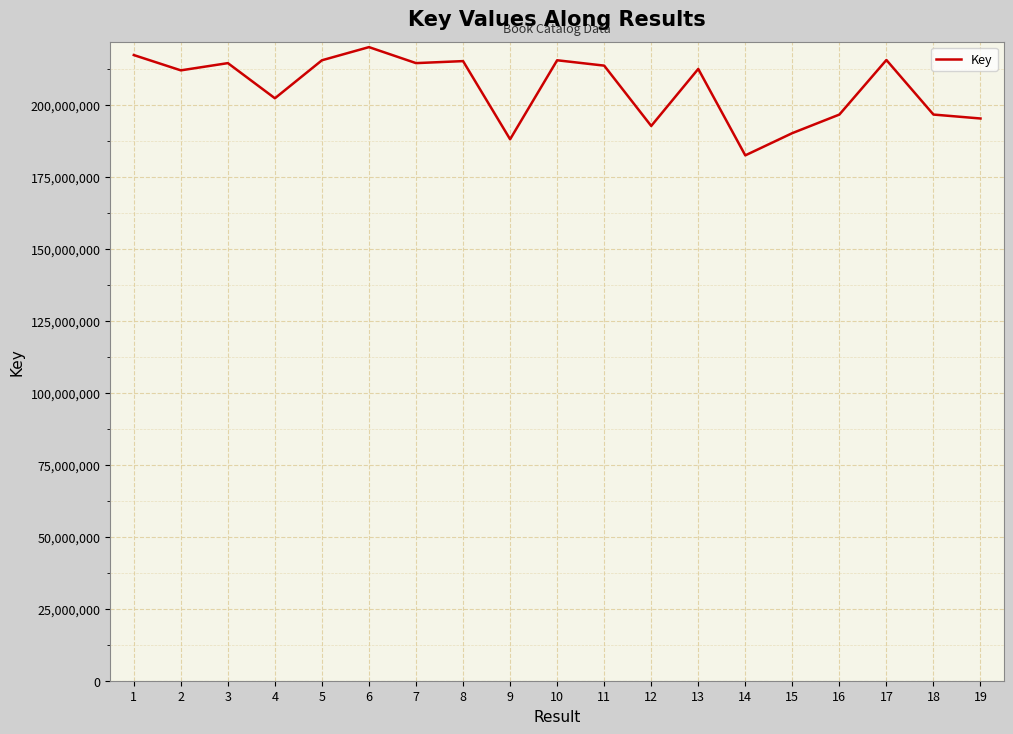

What is the smallest value displayed?

182449338